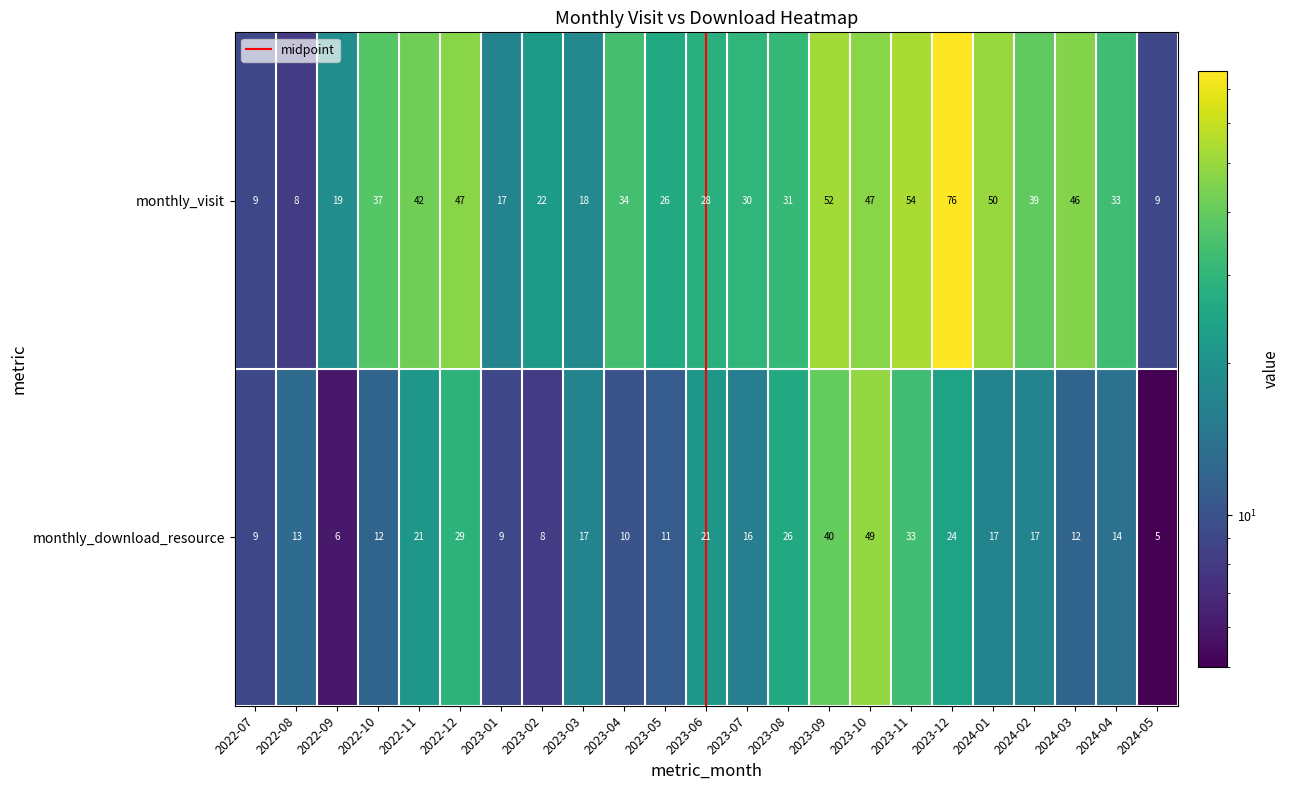

What is the difference between the maximum and minimum values in the monthly_download_resource series?

44